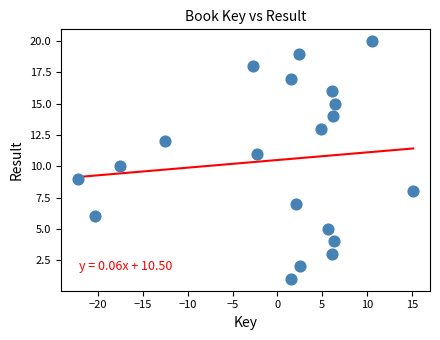

What is the range of Y values (max minus min)?

19